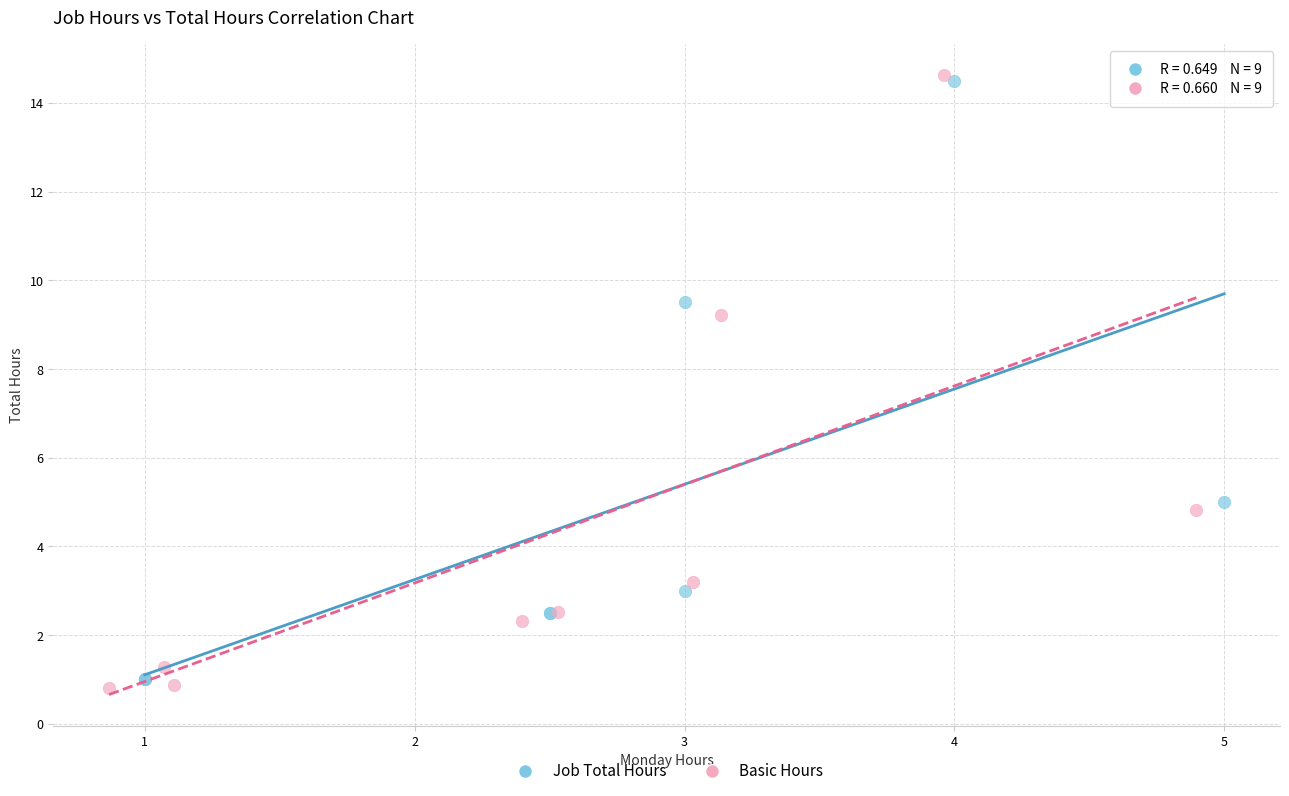

What are all the series names shown in the legend?

Job Total Hours, Basic Hours